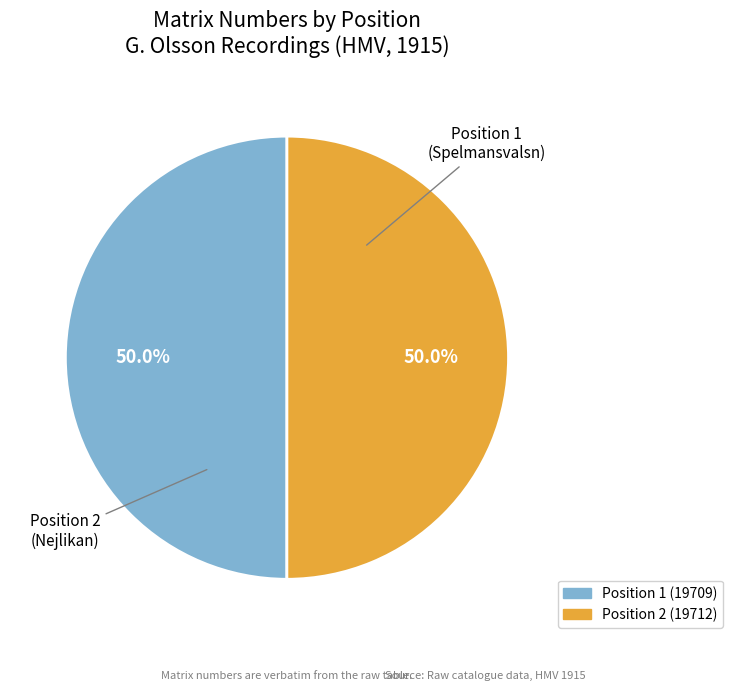

What is the ratio of the value at Position 1 (19709) to the value at Position 2 (19712)?

1.0